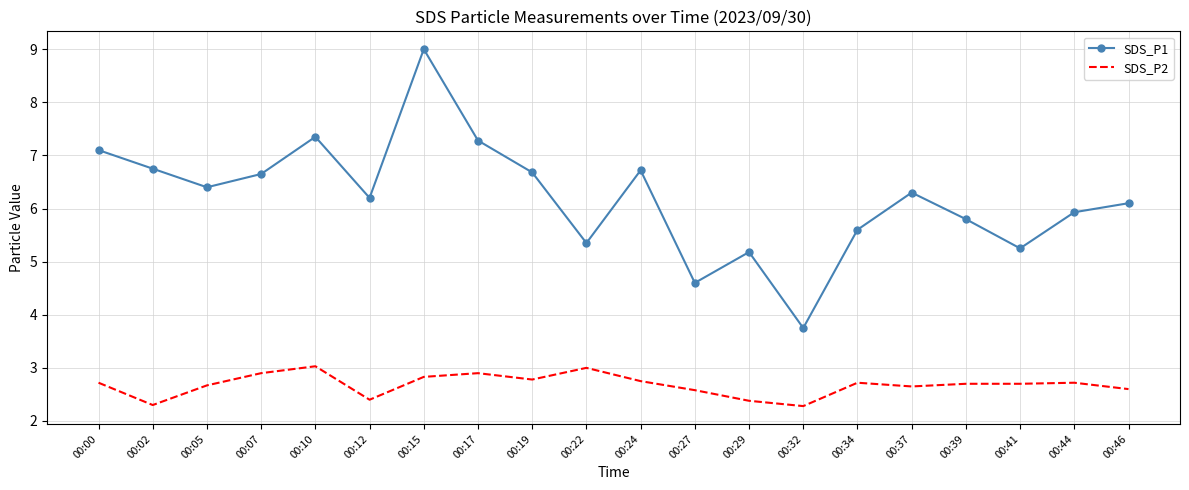

At which category is the sum across all series the highest?

00:15